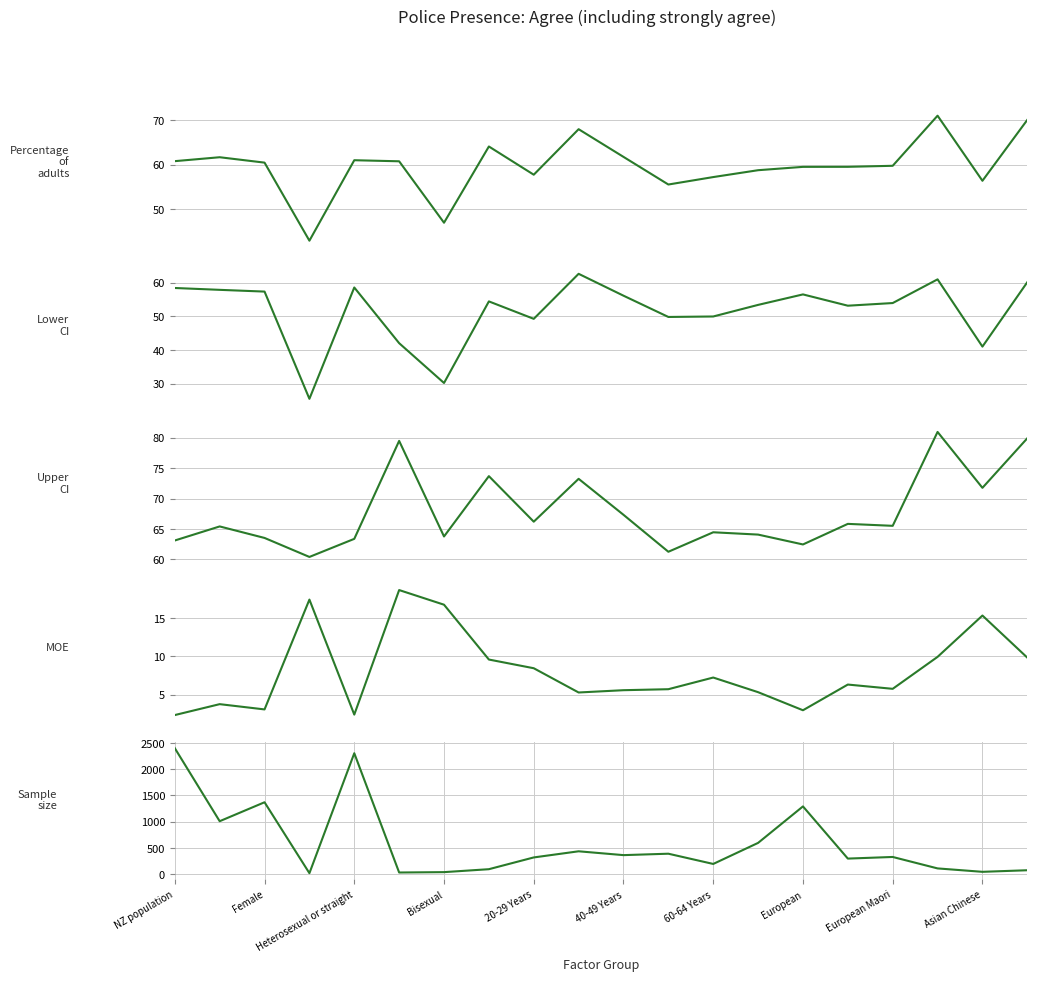

True or false: MOE and Upper CI cross at least once.

False